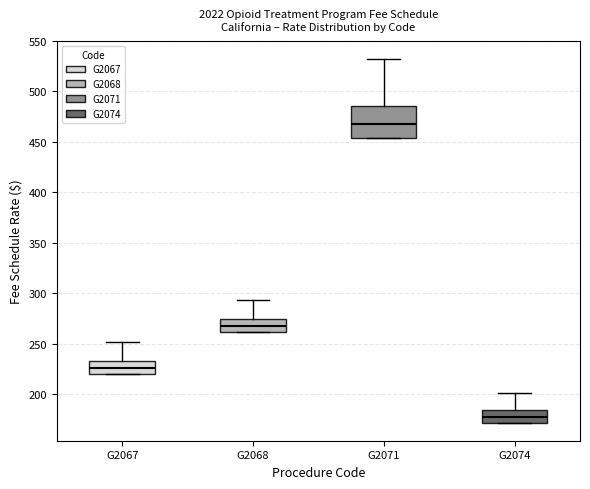

Reading left to right, read every box against the y-axis: the position of its median line, the range the box covers, and the ends of its whiskers. The values are not printed on the chart, so give them approximately, as read against the axis.

G2067: median 225, box 220 to 235, whiskers 220 to 250
G2068: median 265, box 260 to 275, whiskers 260 to 295
G2071: median 470, box 455 to 485, whiskers 455 to 530
G2074: median 175, box 170 to 185, whiskers 170 to 200